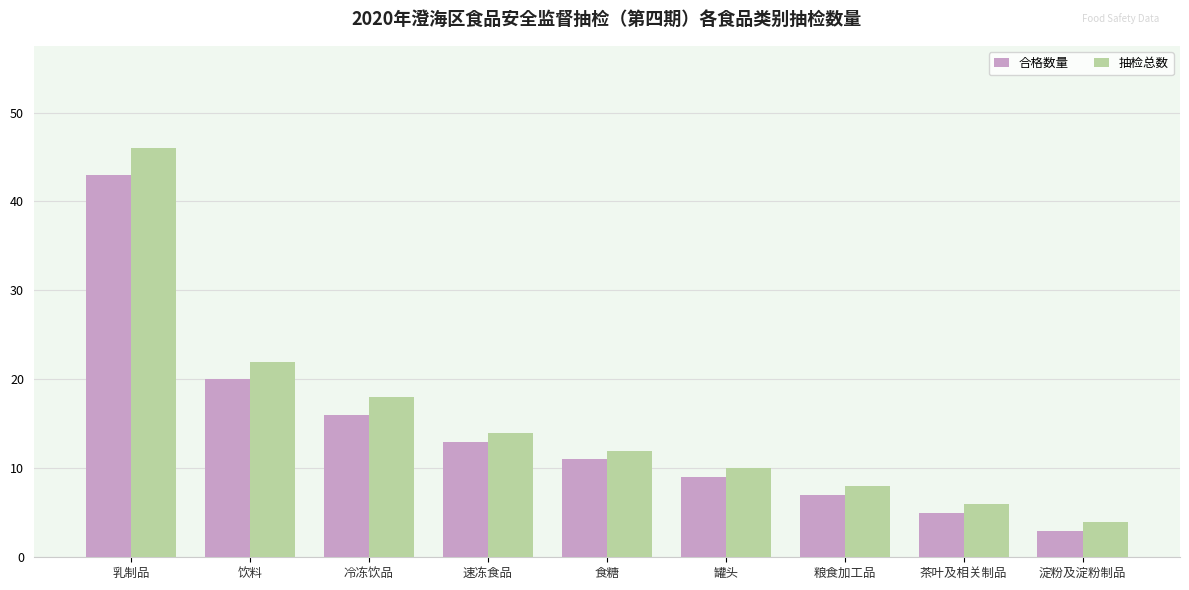

Rank the categories by 抽检总数 value from lowest to highest.

淀粉及淀粉制品, 茶叶及相关制品, 粮食加工品, 罐头, 食糖, 速冻食品, 冷冻饮品, 饮料, 乳制品